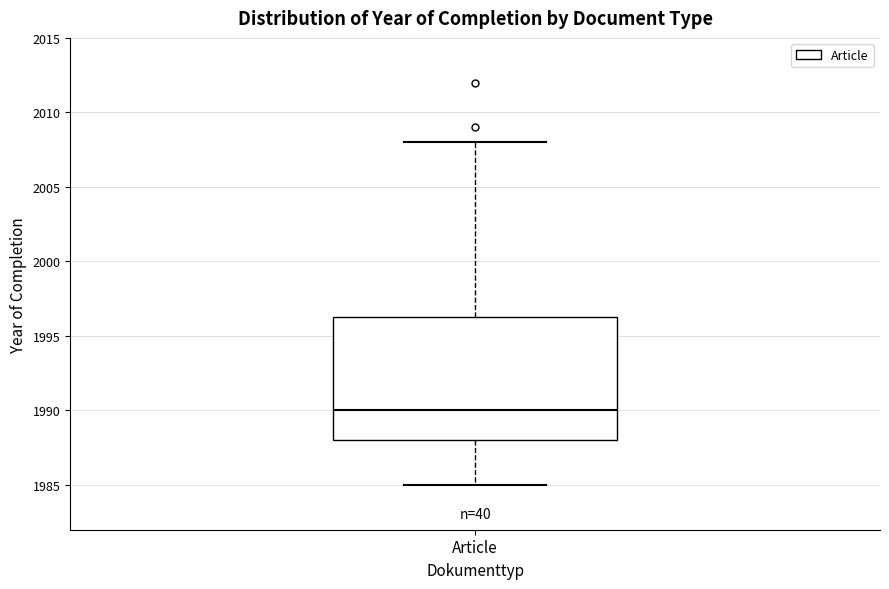

Transcribe this box plot: give where the median line is, the range the box spans, and where the two whiskers end, as read against the y-axis. The values are not printed on the chart, so give them approximately, as read against the axis.

median 1990.0, box 1988.0 to 1996.5, whiskers 1985.0 to 2008.0